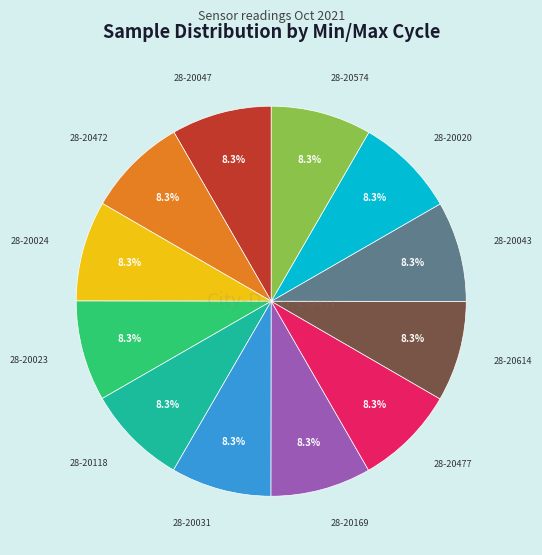

Is there any slice that represents more than half of the pie?

No